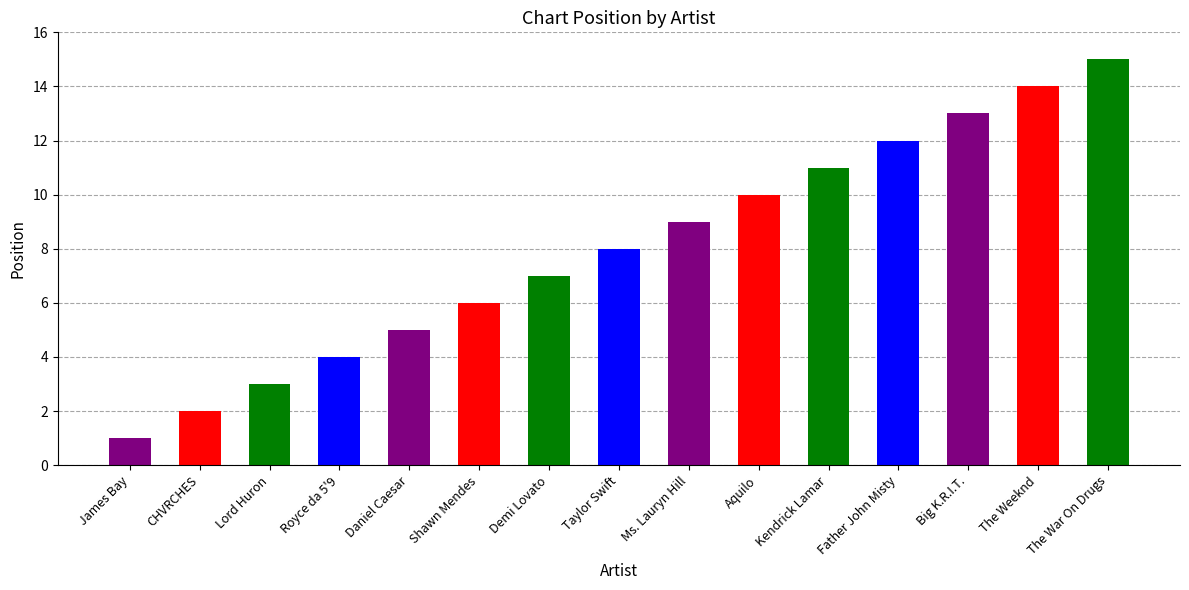

What is the change in value from Daniel Caesar to Shawn Mendes?

+1